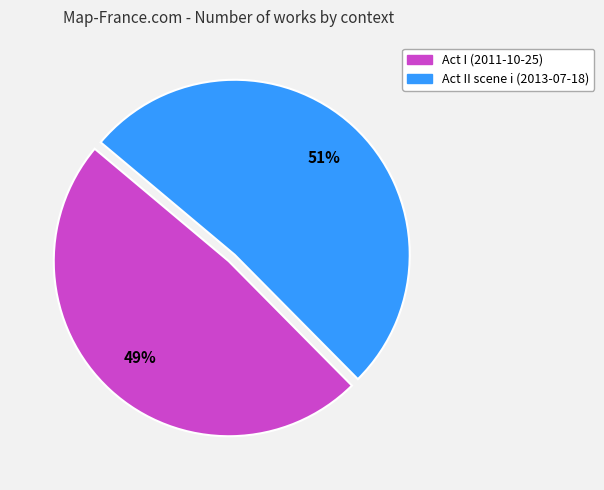

Which has a higher value, Act I (2011-10-25) or Act II scene i (2013-07-18)?

Act II scene i (2013-07-18)